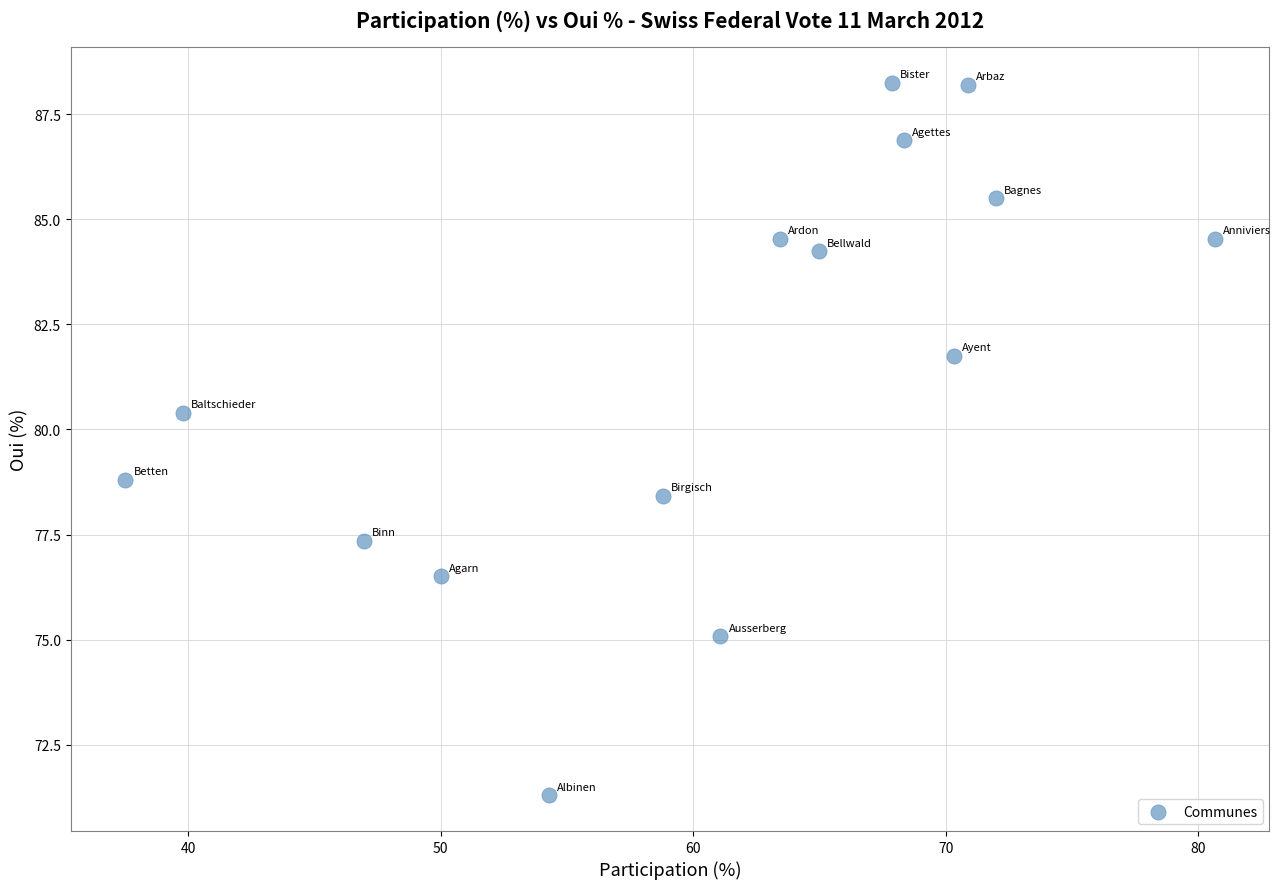

What is the range of Y values (max minus min)?

16.9